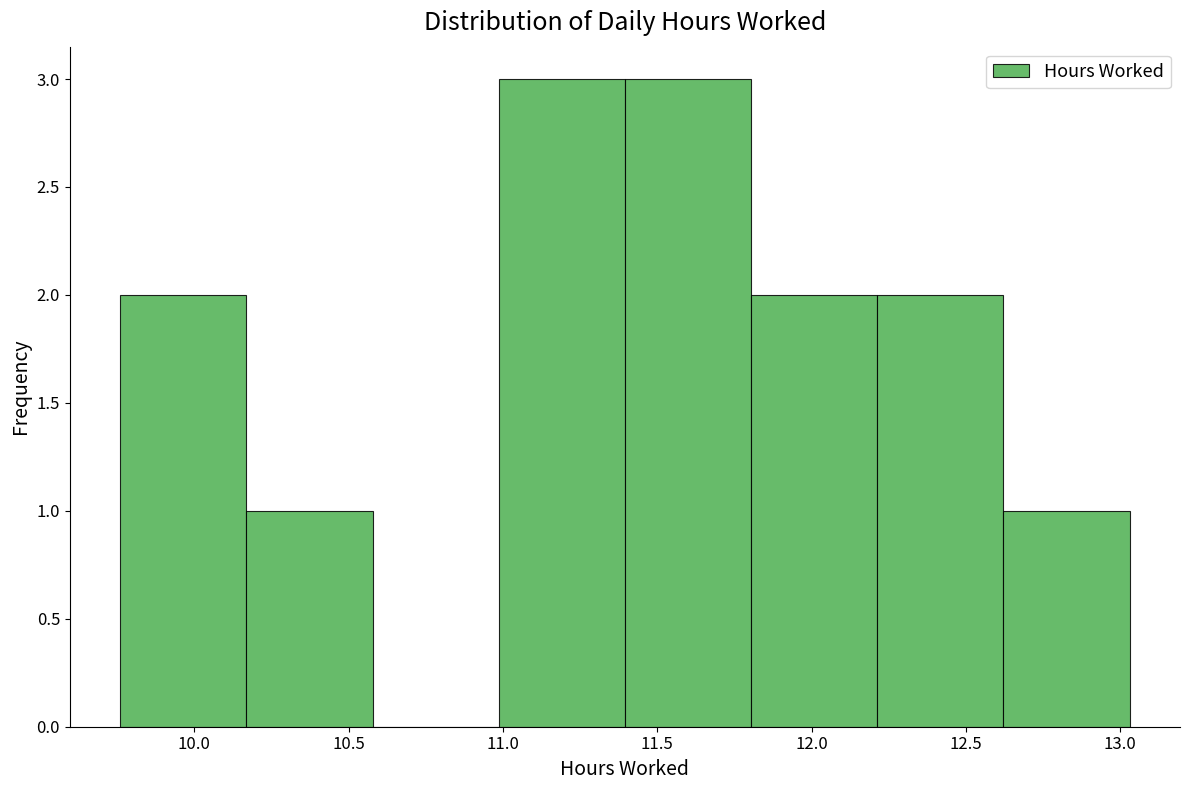

How tall is the bar that spans 11.00 to 11.40 on the x-axis? Neither the bar edges nor the heights are printed on the chart, so give them approximately, as read against the axes.

3